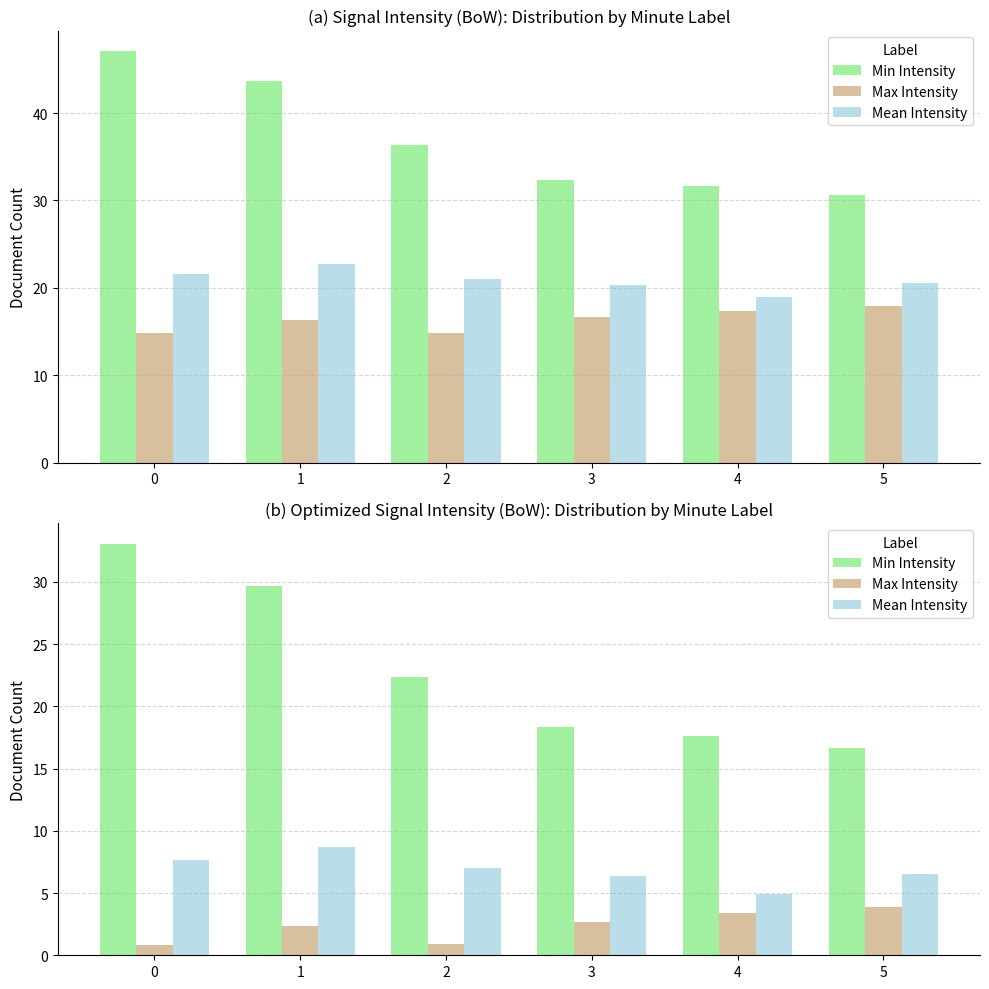

What is the average value of the Mean Intensity series?

6.9